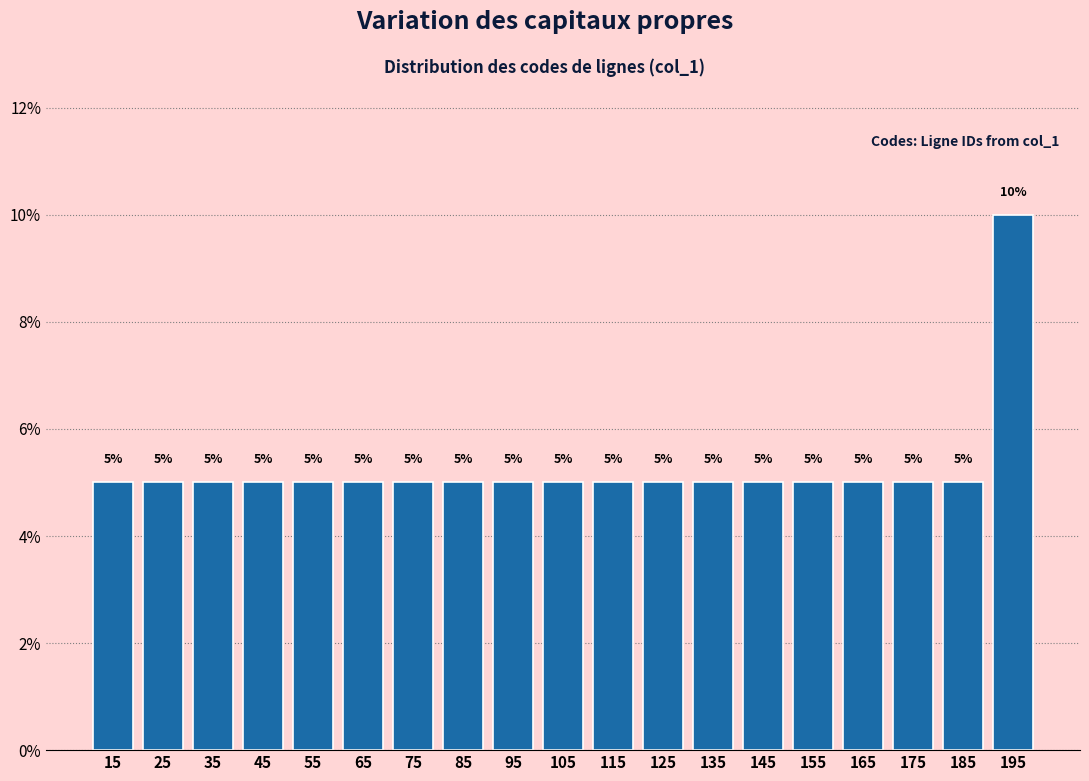

Reading left to right, transcribe all the data shown in this chart.

15=5	25=5	35=5	45=5	55=5	65=5	75=5	85=5	95=5	105=5	115=5	125=5	135=5	145=5	155=5	165=5	175=5	185=5	195=10